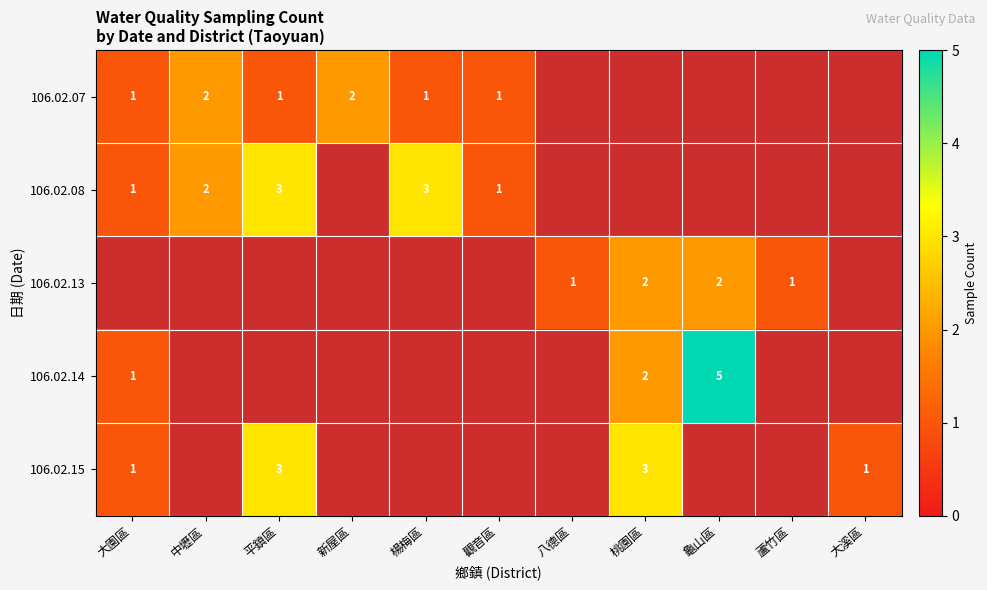

At which category does the chart reach its minimum across all series?

八德區